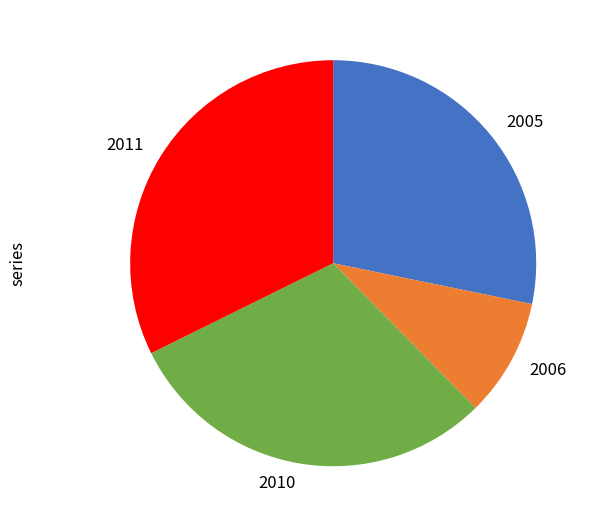

Rank the categories by value from lowest to highest.

2006, 2005, 2010, 2011